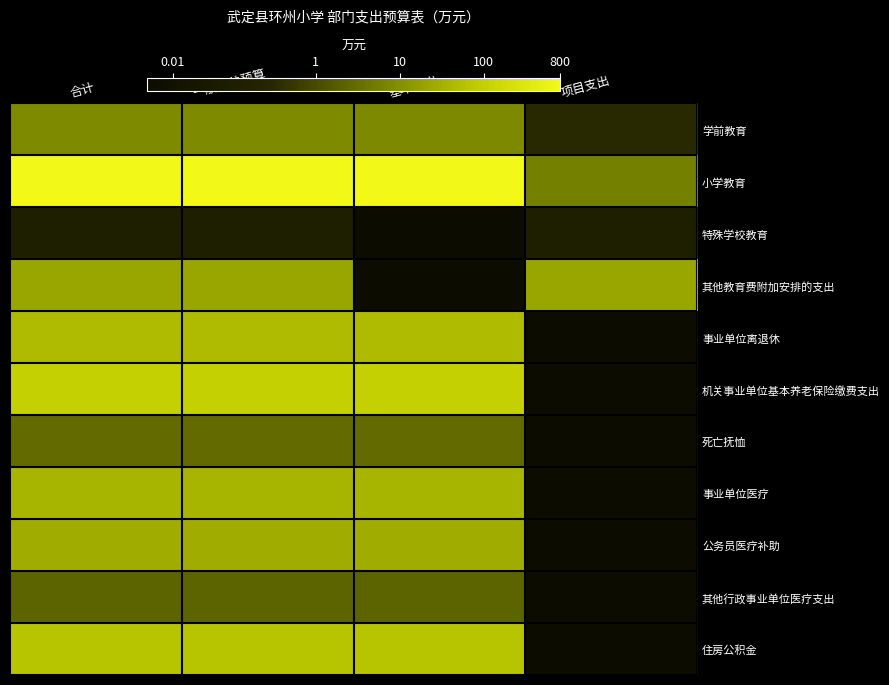

Reading left to right, transcribe all the data shown in this chart.

学前教育: 合计=0.9	一般公共预算=0.9	基本支出=0.9	项目支出=-0.5
小学教育: 合计=2.9	一般公共预算=2.9	基本支出=2.9	项目支出=0.8
特殊学校教育: 合计=-1.0	一般公共预算=-1.0	基本支出=-2.0	项目支出=-1.0
其他教育费附加安排的支出: 合计=1.3	一般公共预算=1.3	基本支出=-2.0	项目支出=1.3
事业单位离退休: 合计=1.7	一般公共预算=1.7	基本支出=1.7	项目支出=-2.0
机关事业单位基本养老保险缴费支出: 合计=2.0	一般公共预算=2.0	基本支出=2.0	项目支出=-2.0
死亡抚恤: 合计=0.5	一般公共预算=0.5	基本支出=0.5	项目支出=-2.0
事业单位医疗: 合计=1.6	一般公共预算=1.6	基本支出=1.6	项目支出=-2.0
公务员医疗补助: 合计=1.4	一般公共预算=1.4	基本支出=1.4	项目支出=-2.0
其他行政事业单位医疗支出: 合计=0.4	一般公共预算=0.4	基本支出=0.4	项目支出=-2.0
住房公积金: 合计=1.8	一般公共预算=1.8	基本支出=1.8	项目支出=-2.0